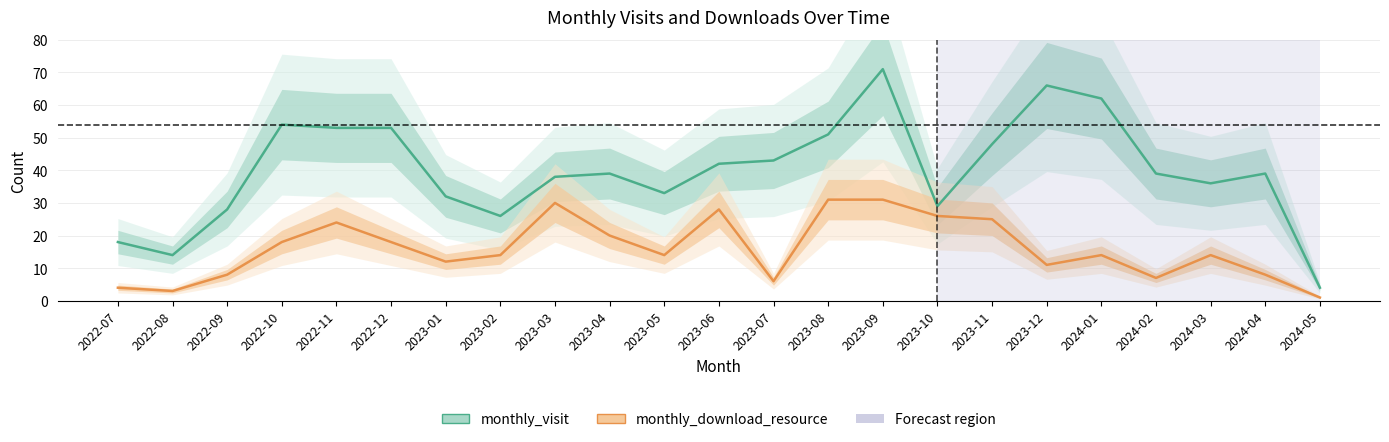

True or false: monthly_visit and monthly_download_resource intersect in this chart.

False